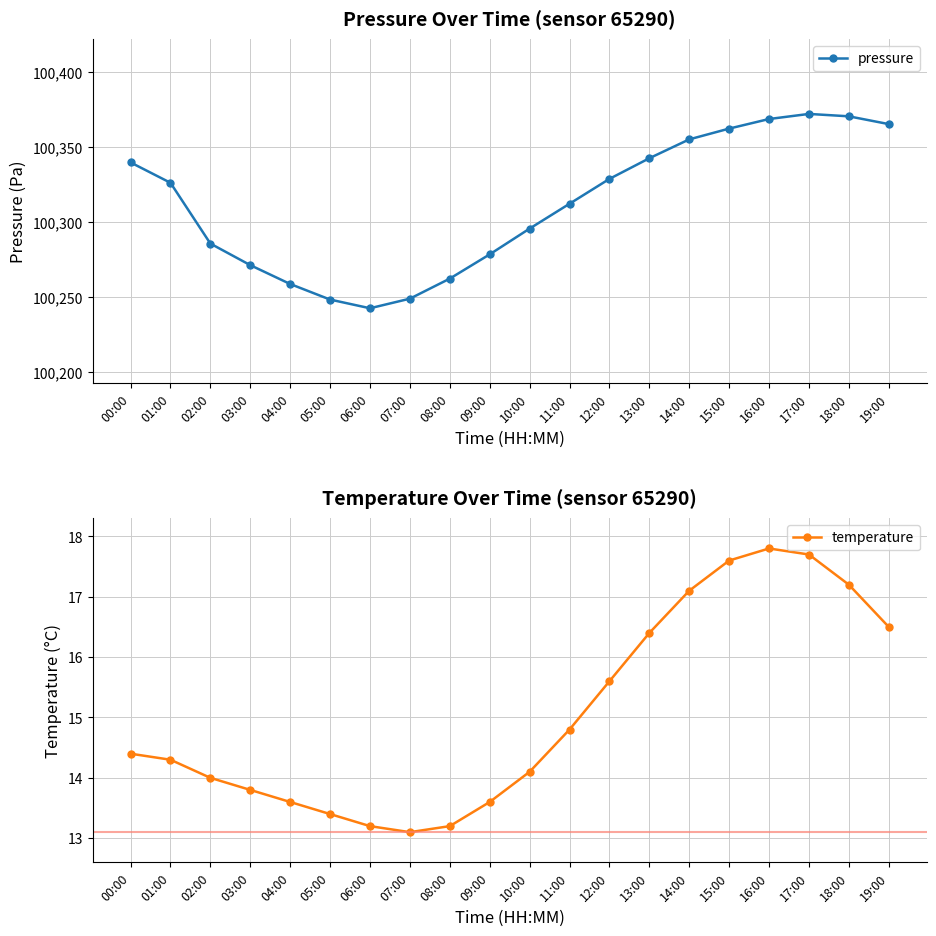

Which series has the widest spread of values?

pressure